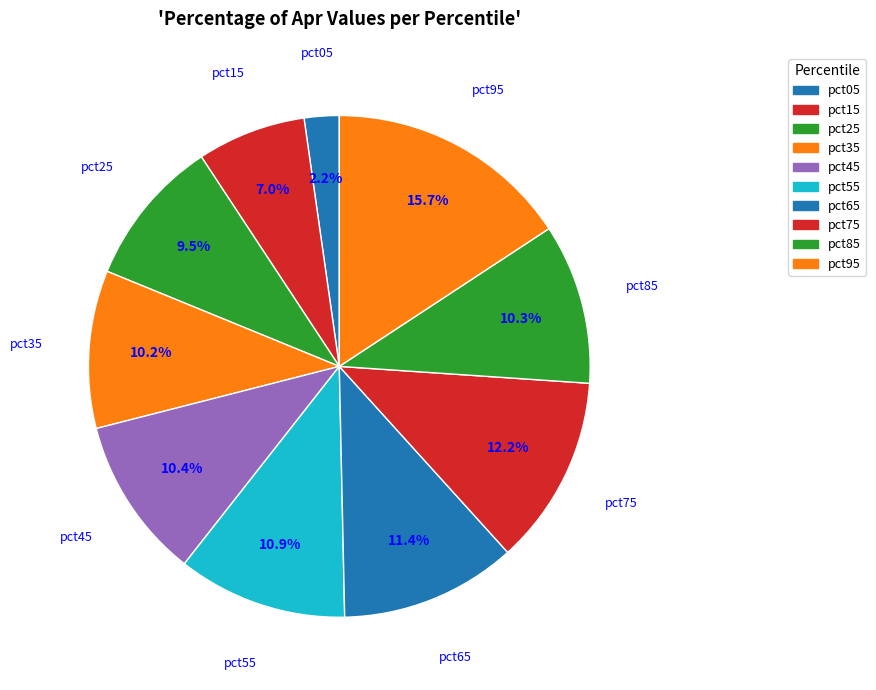

True or false: pct55 accounts for 11% of the total.

True